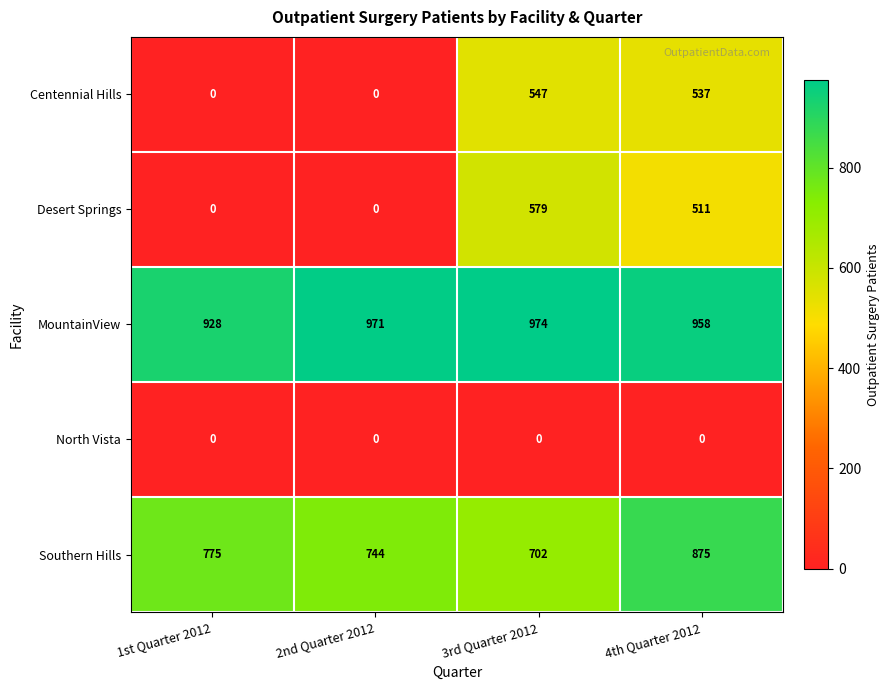

Reading right to left, list all the values displayed in this chart.

Centennial Hills: 4th Quarter 2012=537	3rd Quarter 2012=547	2nd Quarter 2012=0	1st Quarter 2012=0
Desert Springs: 4th Quarter 2012=511	3rd Quarter 2012=579	2nd Quarter 2012=0	1st Quarter 2012=0
MountainView: 4th Quarter 2012=958	3rd Quarter 2012=974	2nd Quarter 2012=971	1st Quarter 2012=928
North Vista: 4th Quarter 2012=0	3rd Quarter 2012=0	2nd Quarter 2012=0	1st Quarter 2012=0
Southern Hills: 4th Quarter 2012=875	3rd Quarter 2012=702	2nd Quarter 2012=744	1st Quarter 2012=775